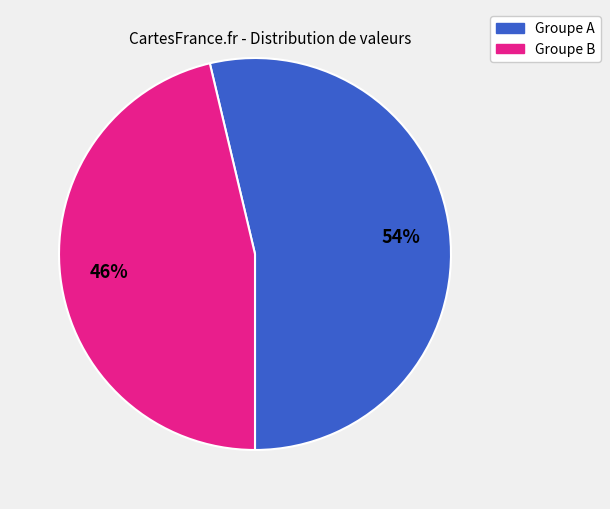

To the nearest percent, what is the average slice percentage?

50%